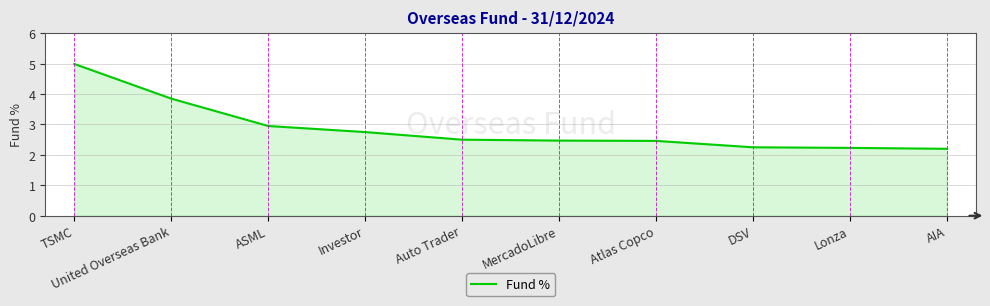

True or false: the data shows 2.2 at Lonza.

True